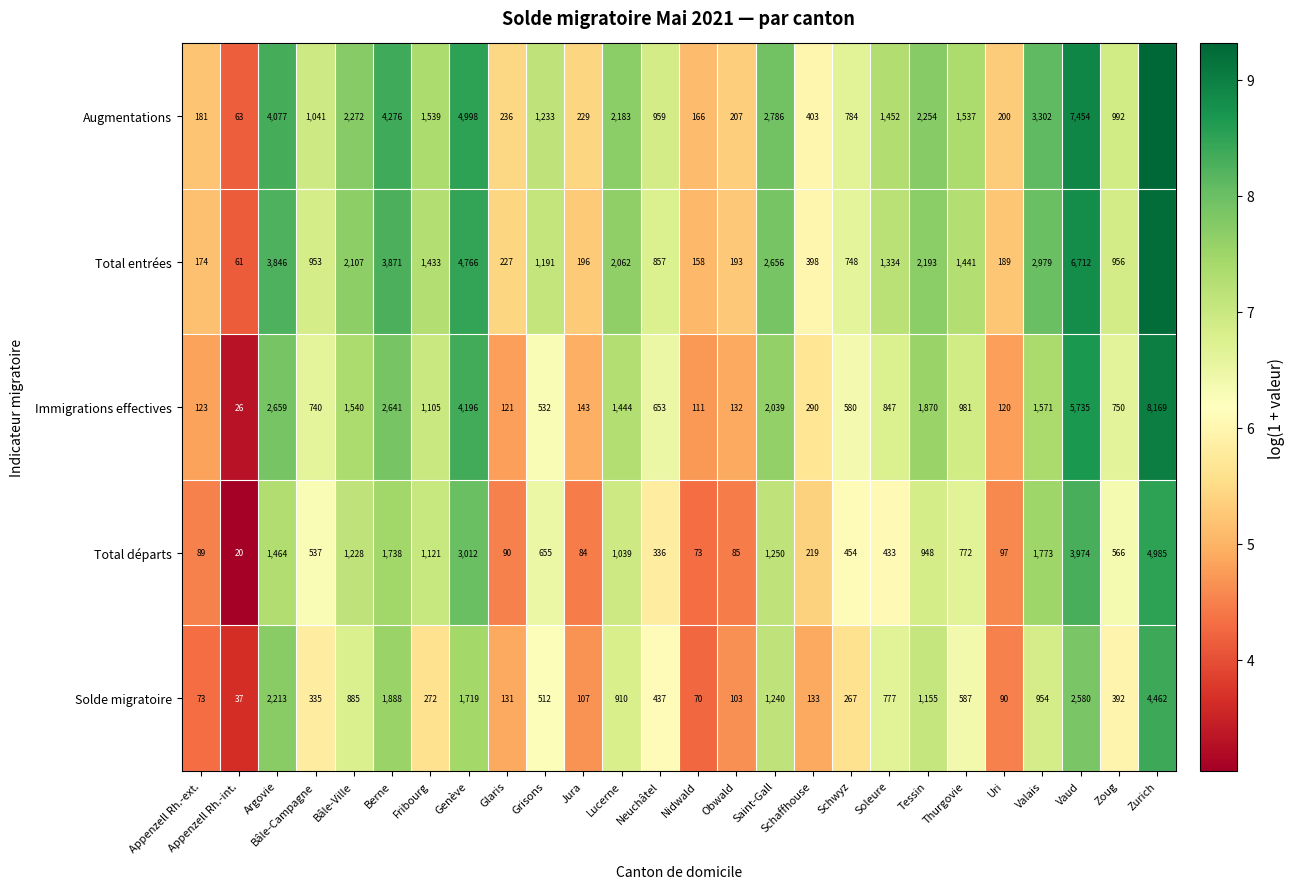

Is the value of Augmentations at Lucerne greater than the value of Solde migratoire at Nidwald?

Yes